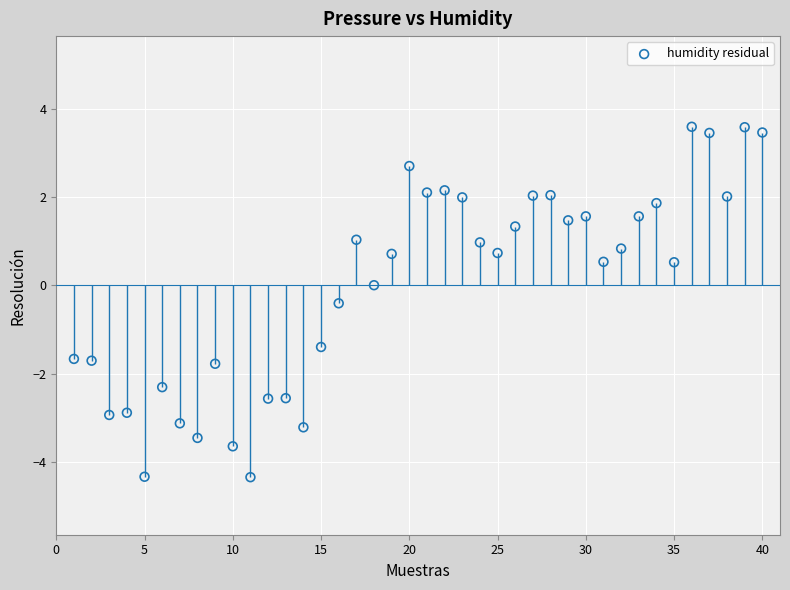

What is the range of X values (max minus min)?

39.0